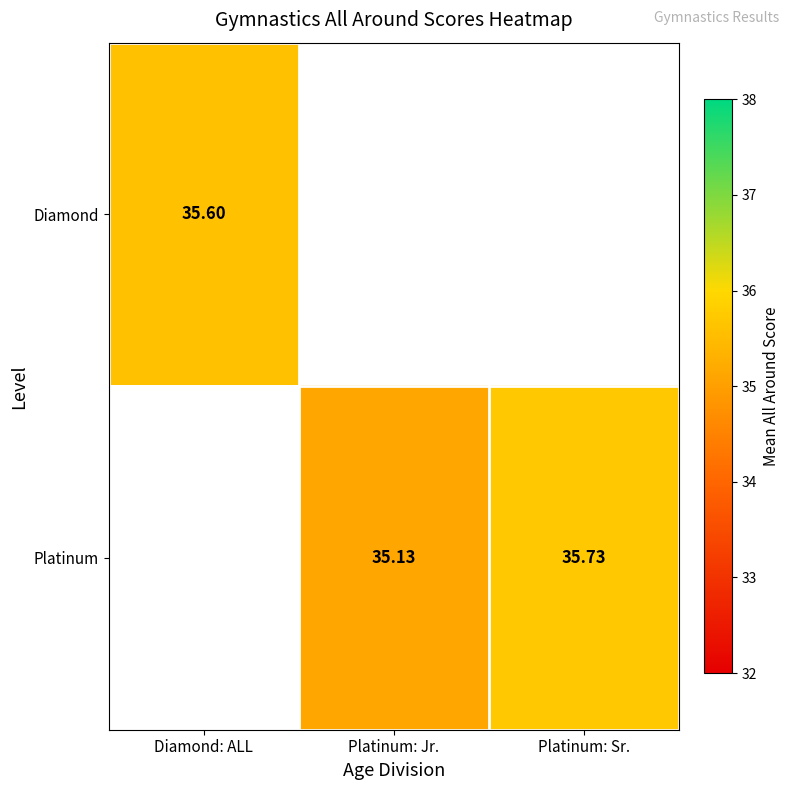

Which series changed the most between Platinum: Jr. and Platinum: Sr.?

Platinum